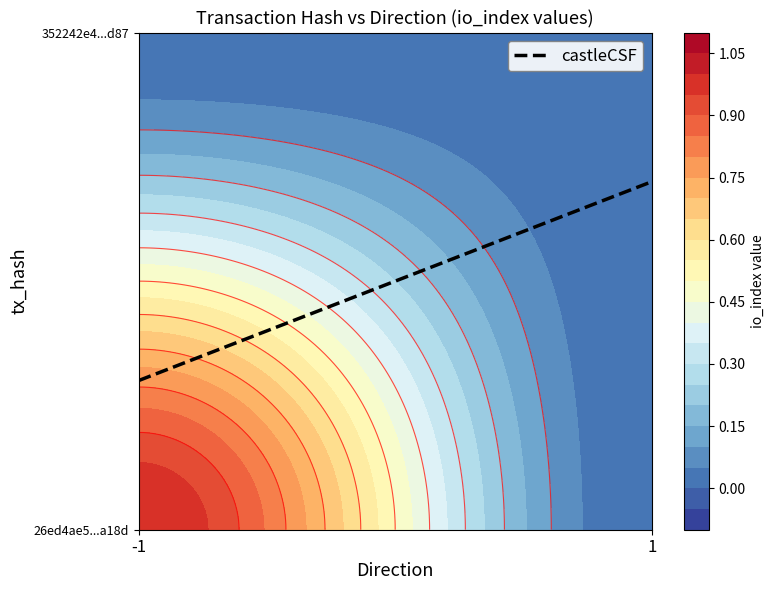

The value of 26ed4ae55aad31cee923eefbdf7300a8c10a18d at 1 is 0. True or false?

False